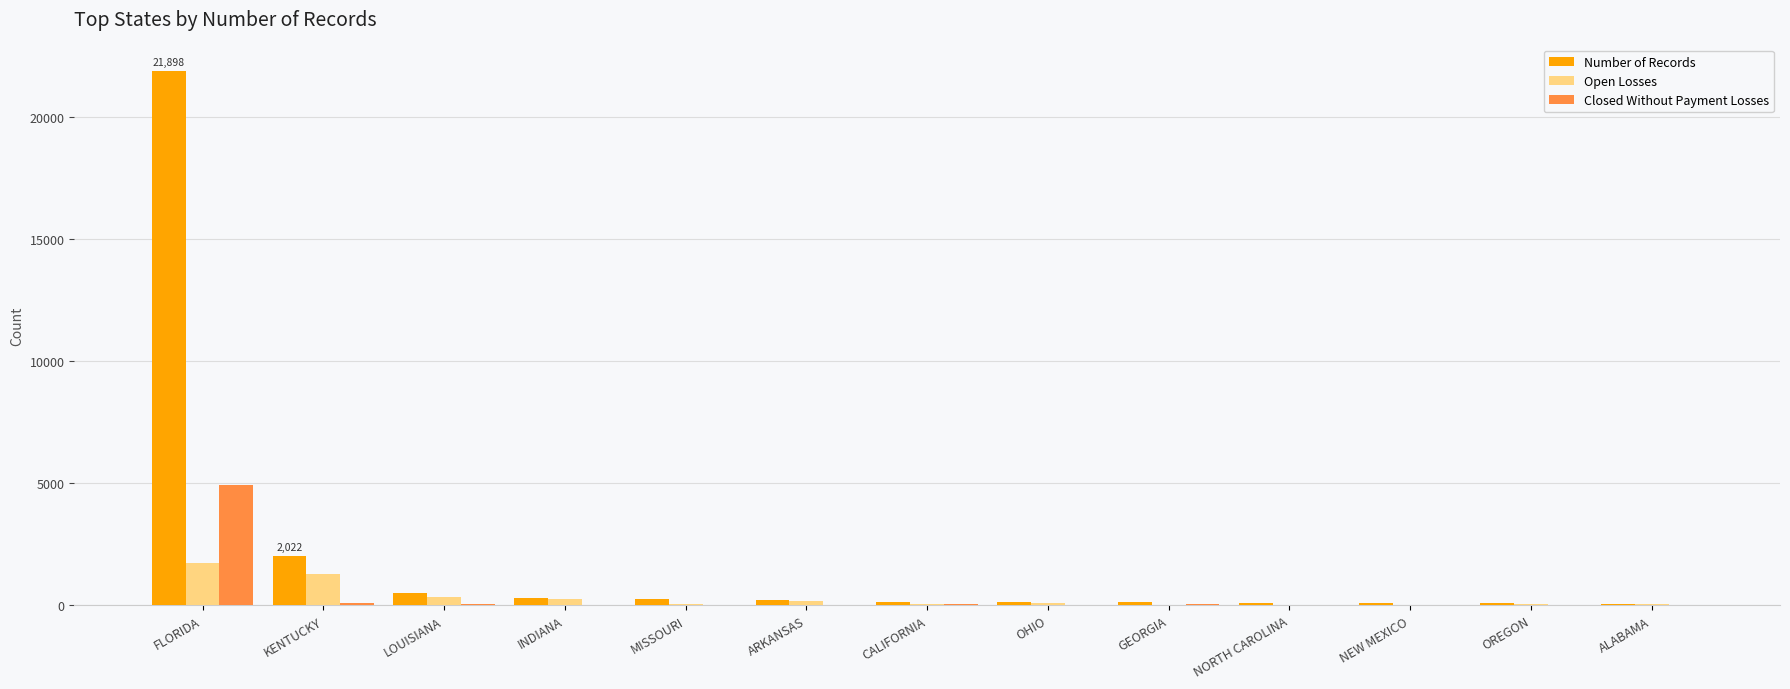

Is the value of Closed Without Payment Losses at FLORIDA greater than the value of Number of Records at NORTH CAROLINA?

Yes